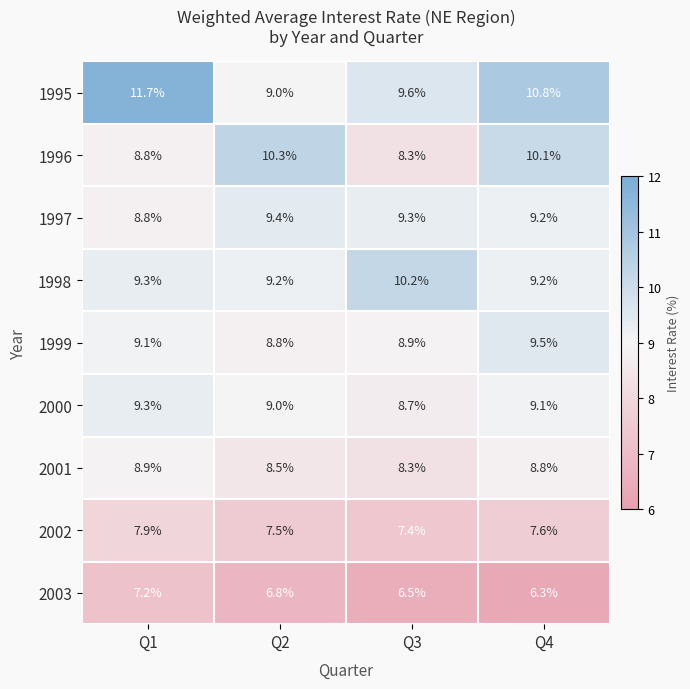

Is it true that 2003 equals 6.5 at Q3?

True